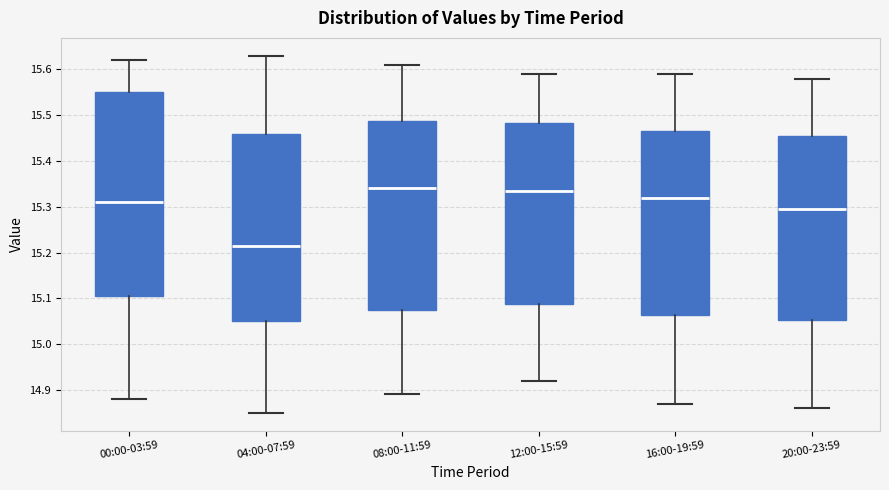

Which box is the tallest, from its lower edge to its upper edge?

00:00-03:59